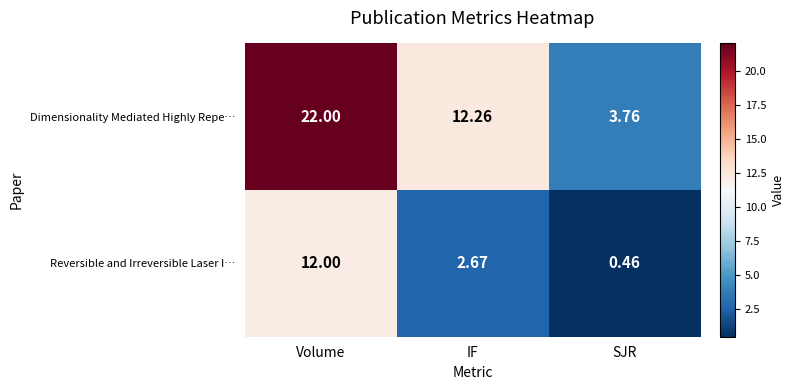

Between Volume and SJR, which series saw the biggest shift?

Dimensionality Mediated Highly Repe…